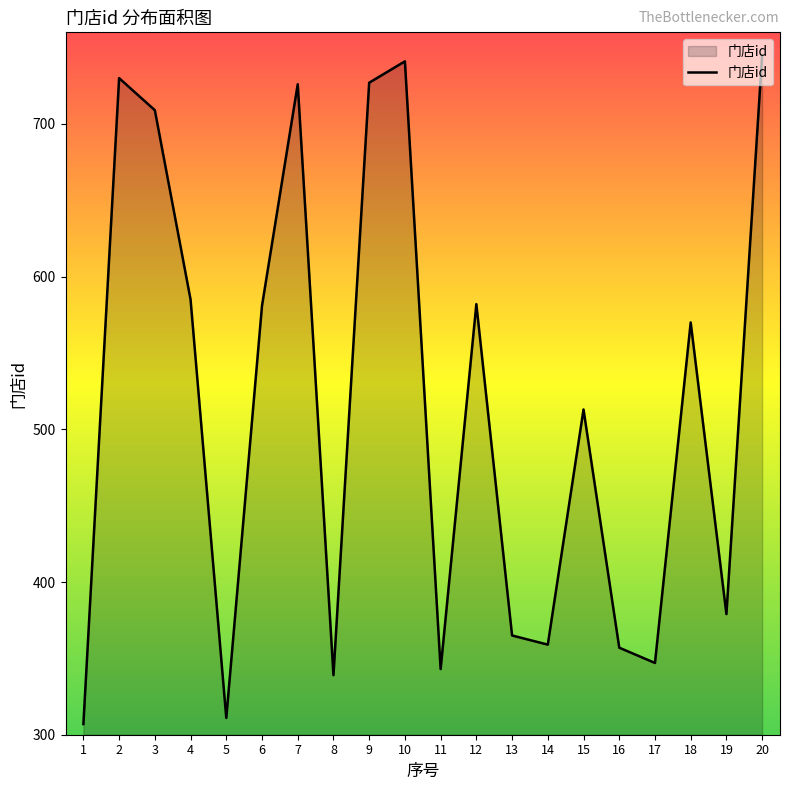

What is the smallest value displayed?

307